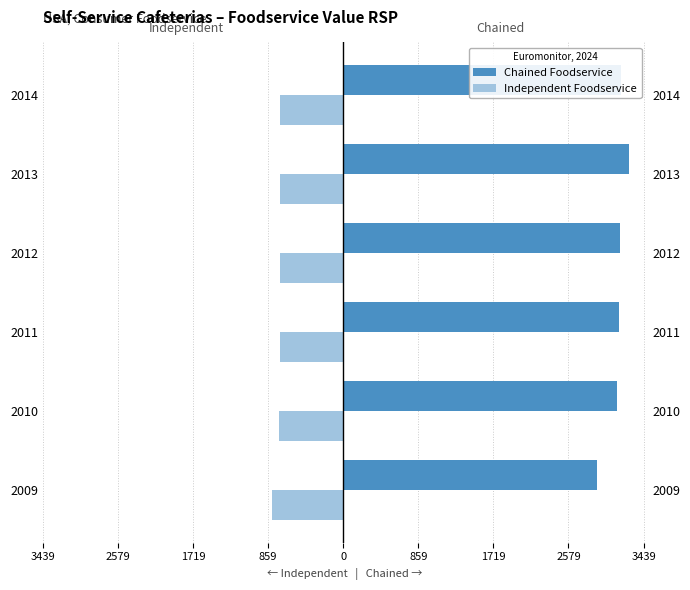

List the series in order of their peak value, highest first.

Chained Foodservice, Independent Foodservice